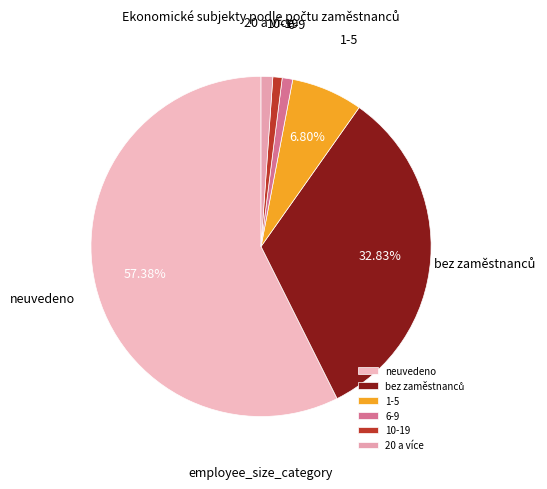

The 1-5 slice represents 1% of the pie. True or false?

False